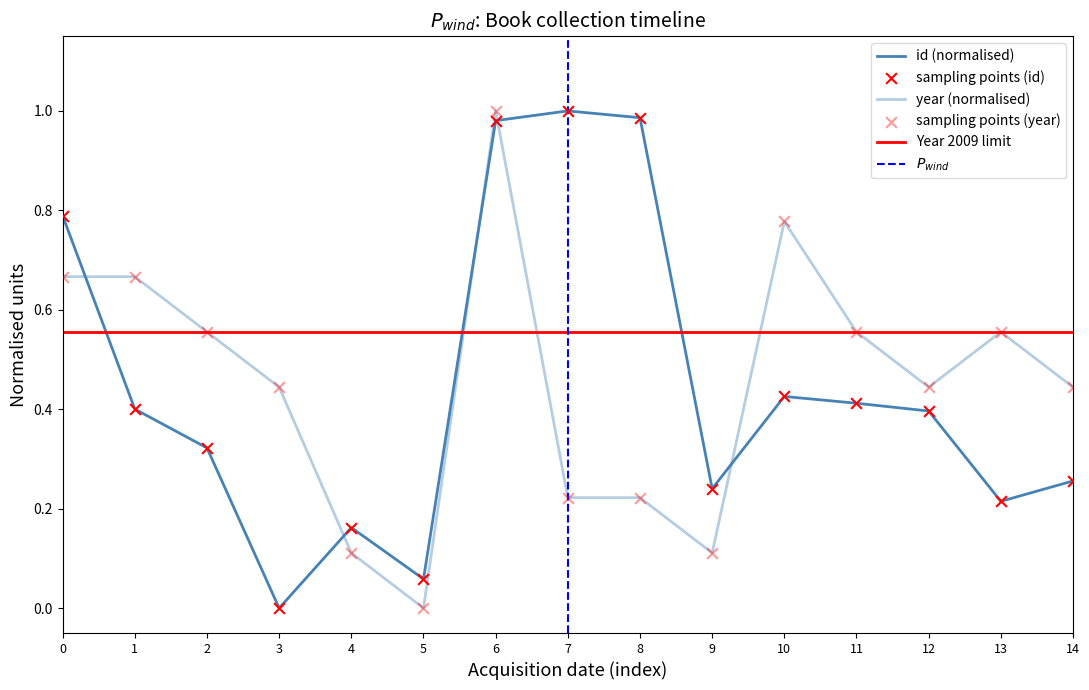

Which series contains the lowest Y value?

id